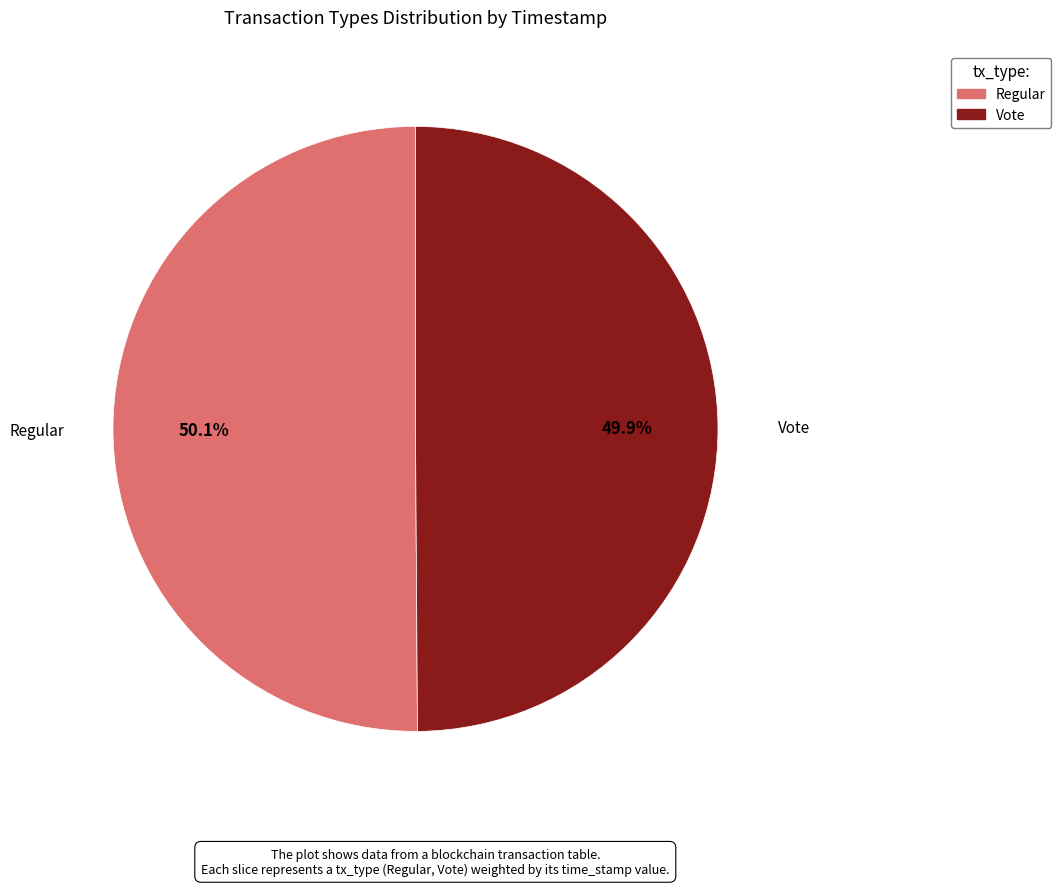

Is there a majority slice in this chart?

Yes